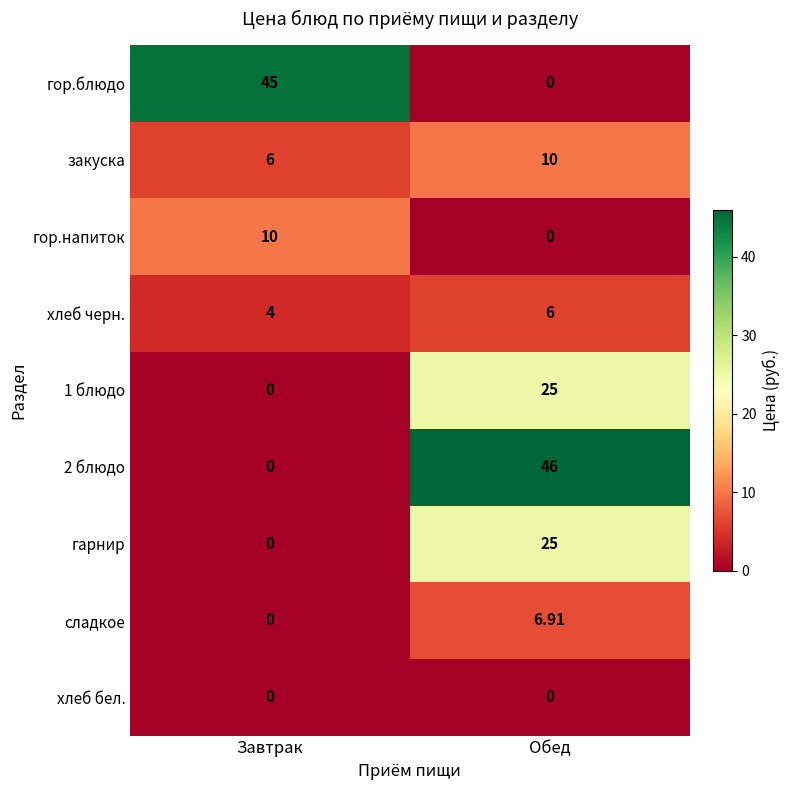

Rank the categories by 2 блюдо value from lowest to highest.

Завтрак, Обед